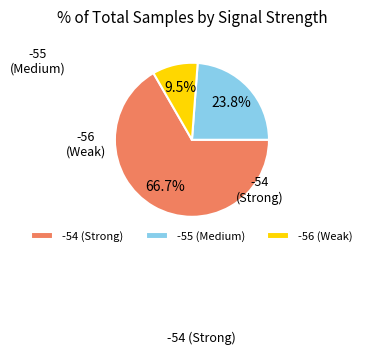

Is -55 (Medium) the majority of the pie?

Yes